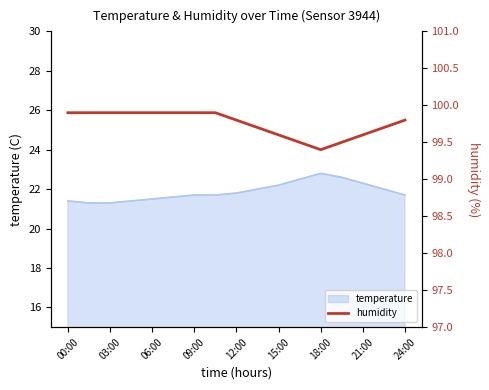

The temperature series shows 30.9 at 21:00. True or false?

False